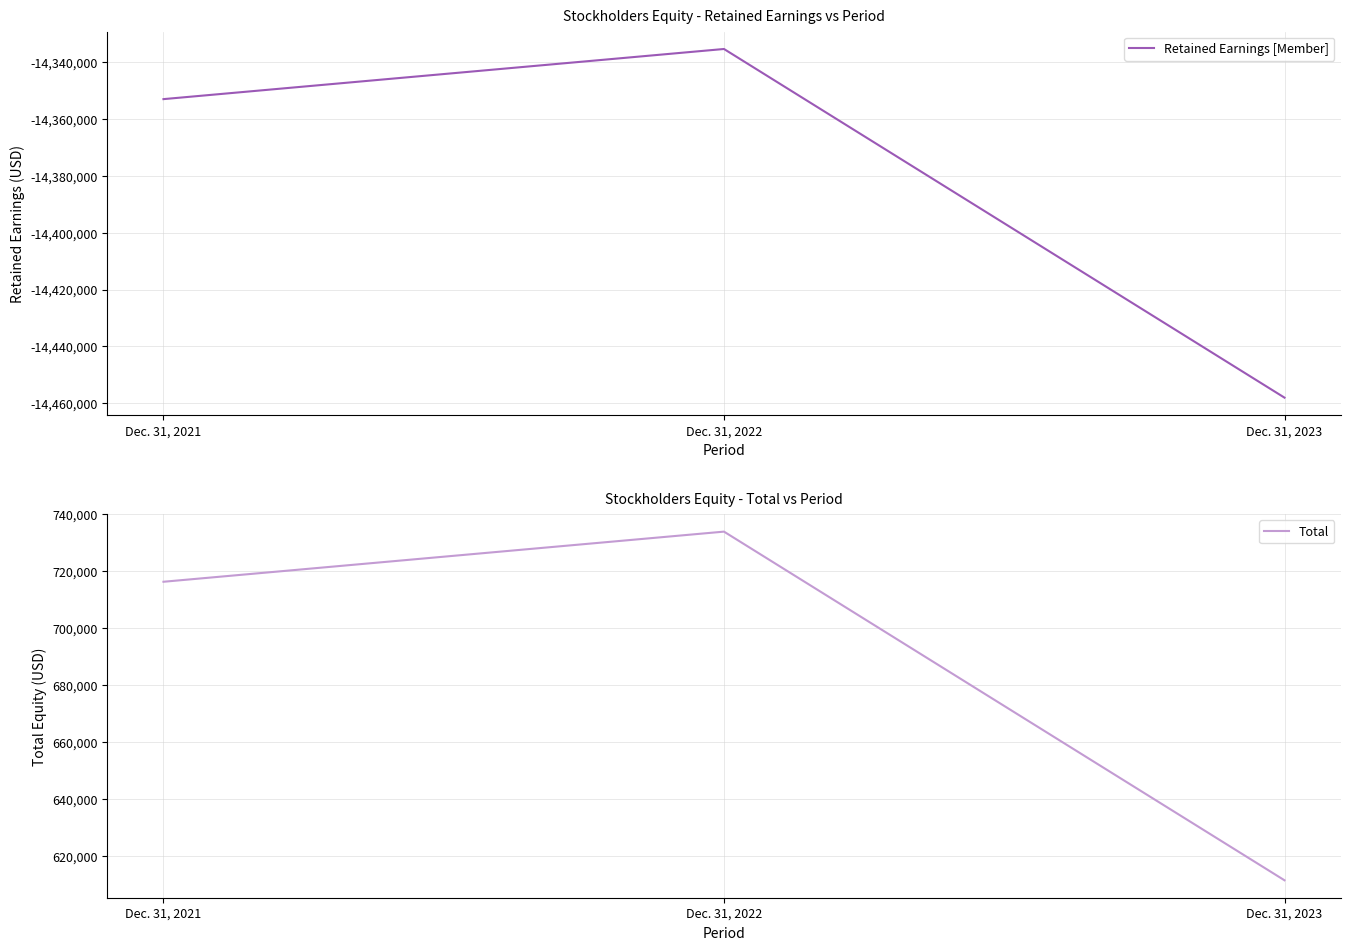

What are all the series names shown in the legend?

Retained Earnings [Member], Total